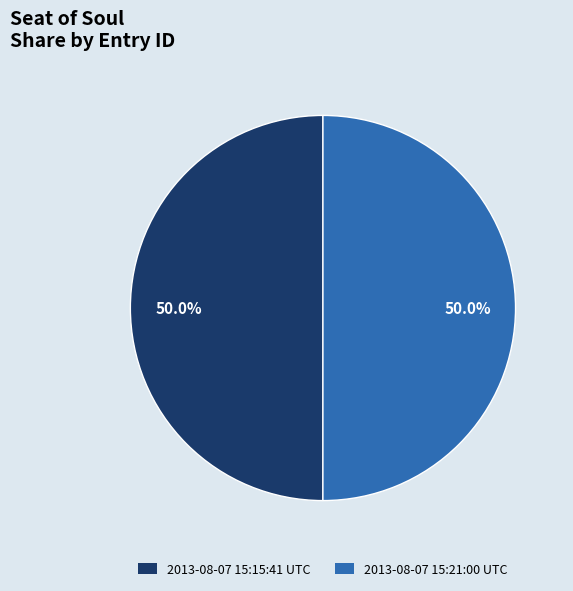

True or false: 2013-08-07 15:15:41 UTC accounts for 61% of the total.

False